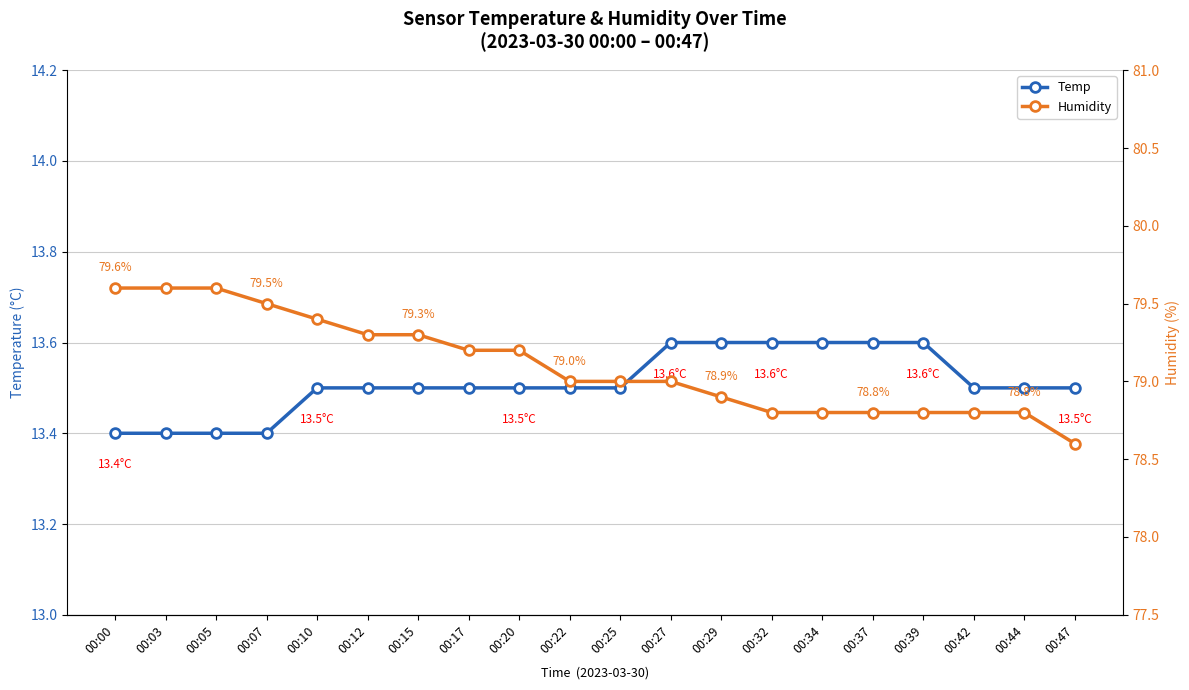

How many values in the Humidity series are below 79?

8